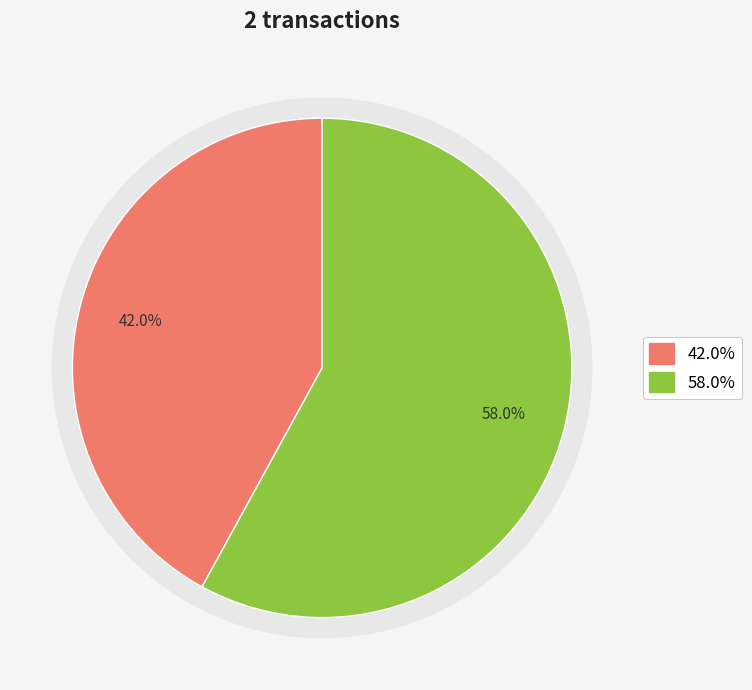

To the nearest percent, what is the combined percentage of 4451 and 4456?

100%